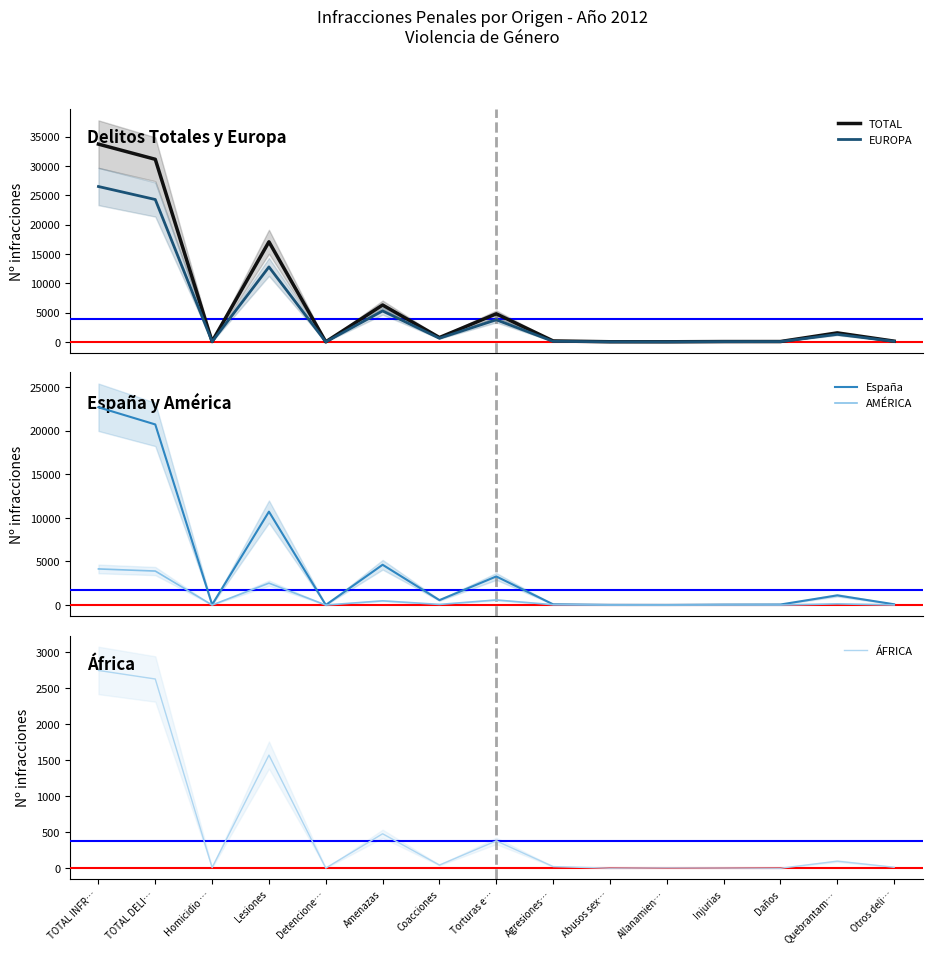

Which category has the lowest value across all series?

Daños